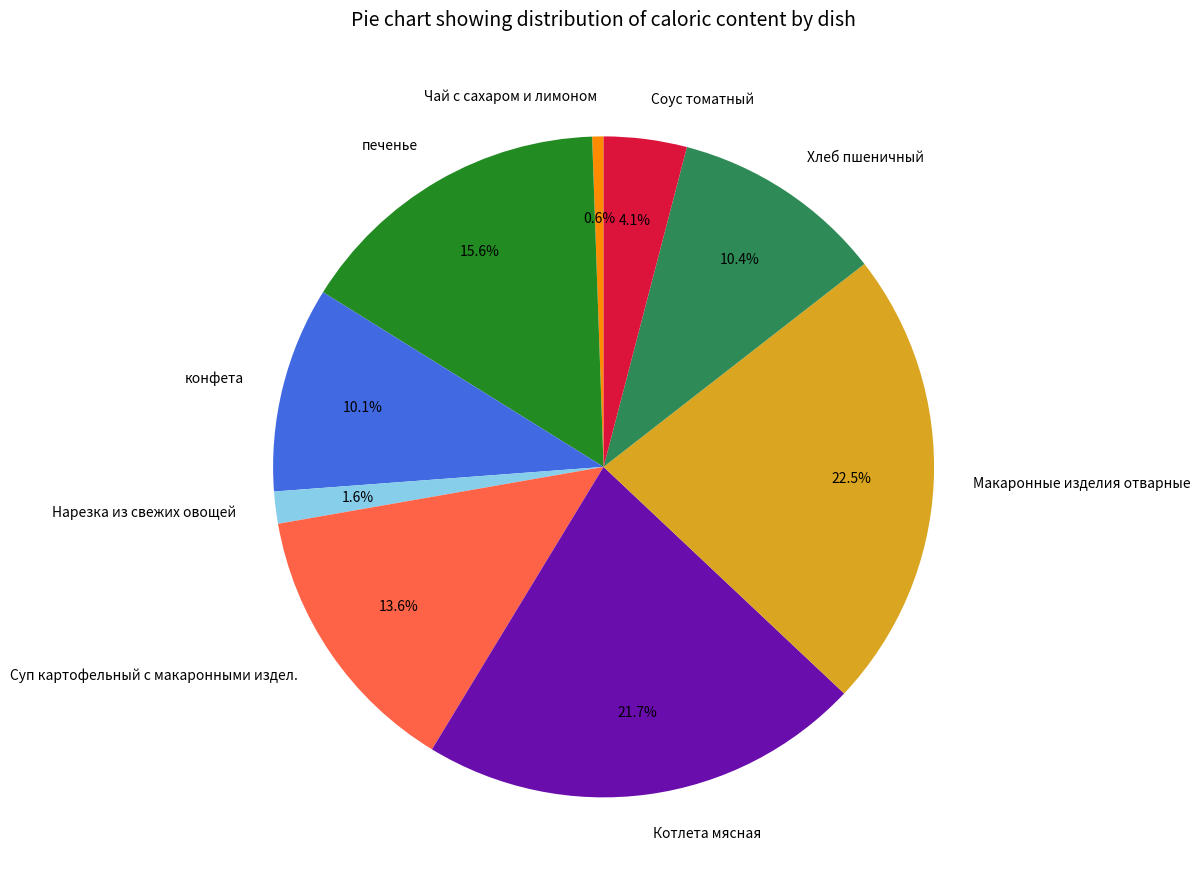

Is there a majority slice in this chart?

No